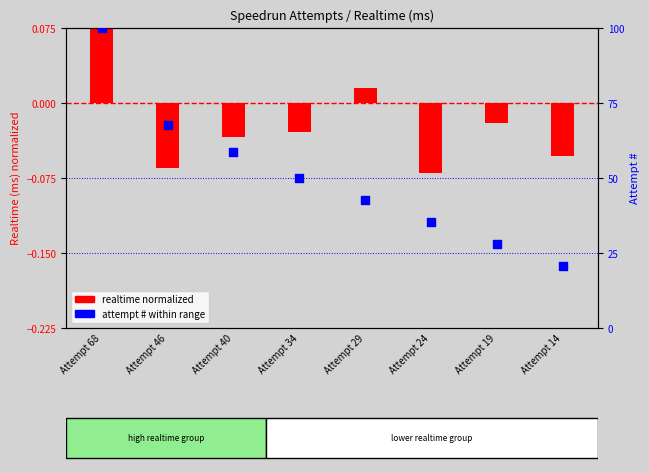

Which series reaches the minimum Y coordinate?

realtime normalized